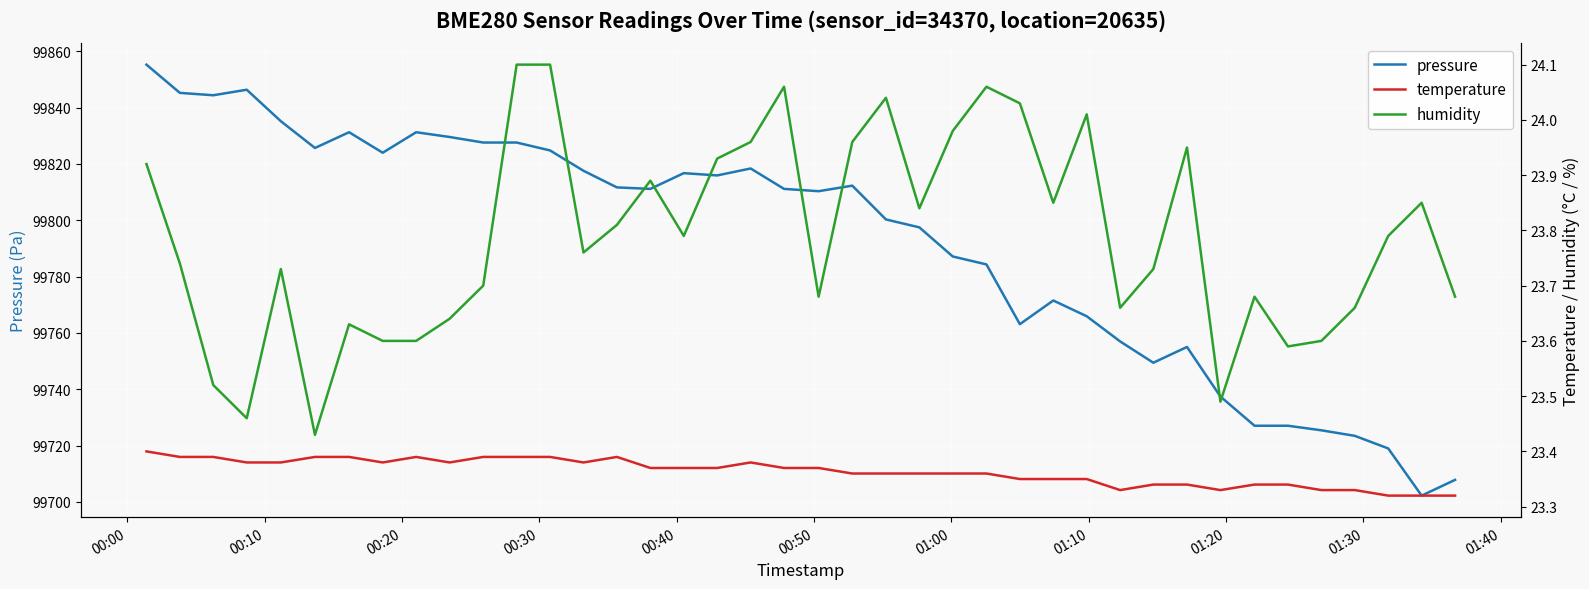

What is the difference between the second highest and minimum values in the temperature series?

0.1